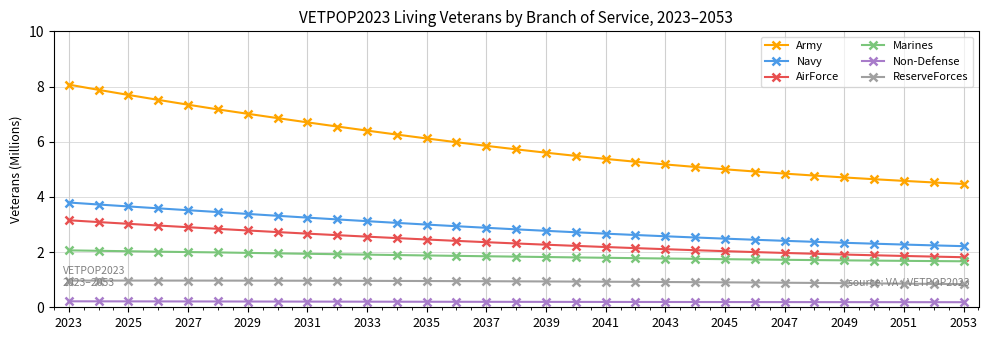

At how many categories does at least one series exceed 4?

31